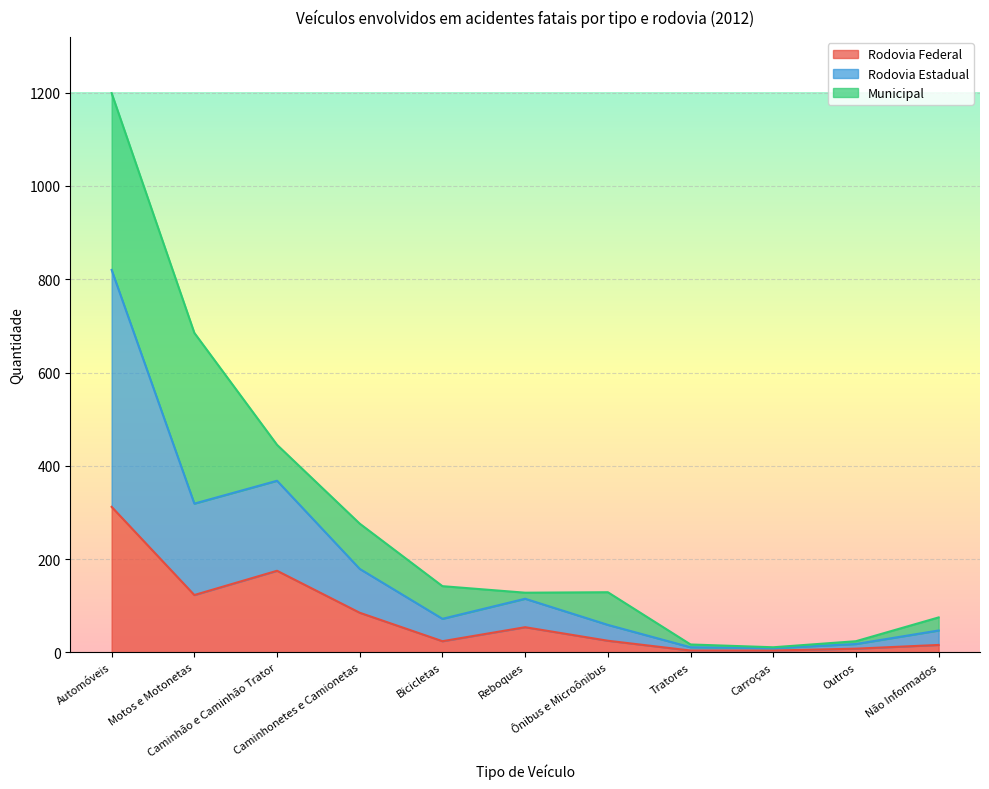

What position from the left is Tratores?

8